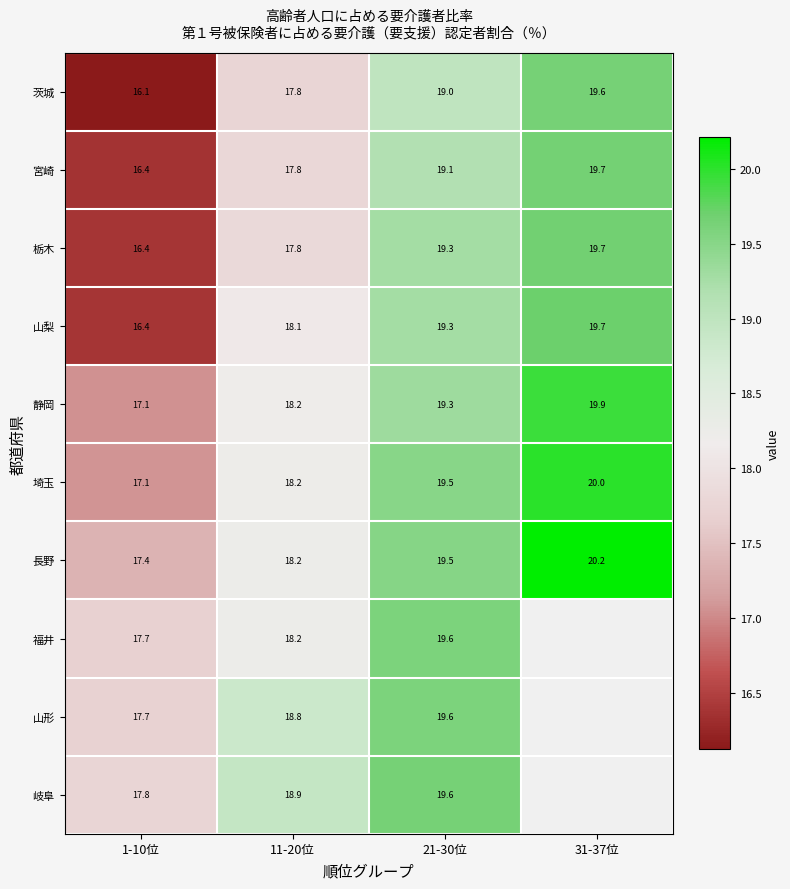

Which label corresponds to the largest value in the chart?

31-37位